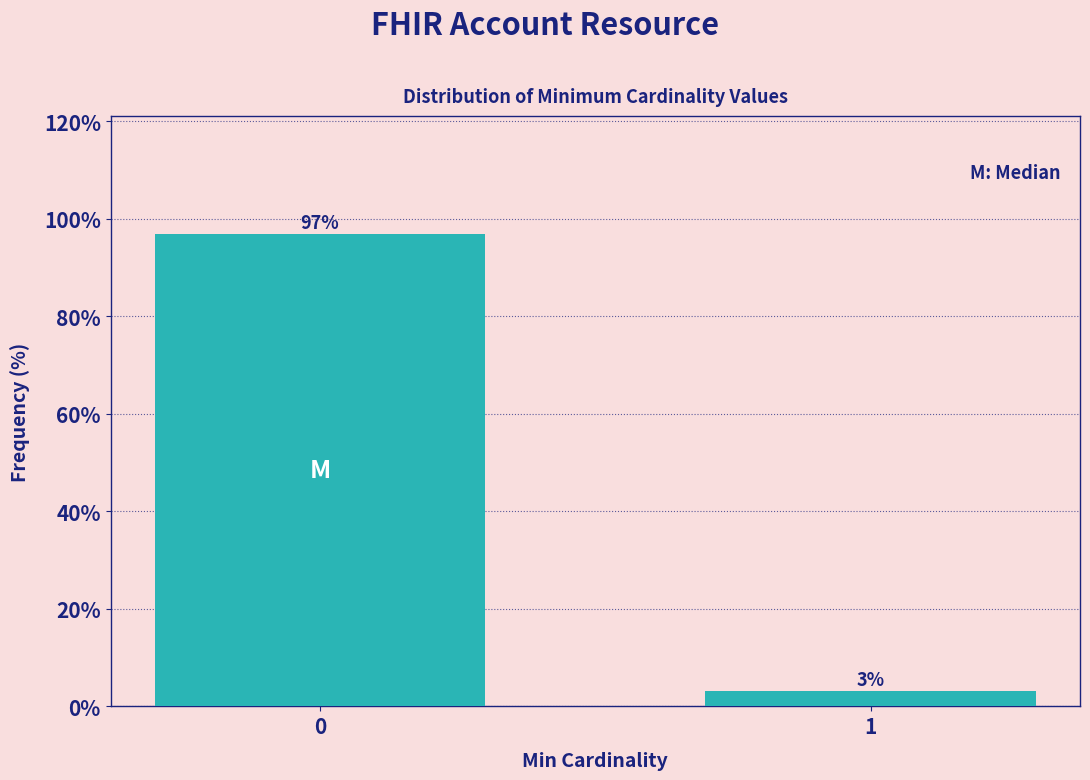

What is the sum of the values at 1 and 0?

100.0